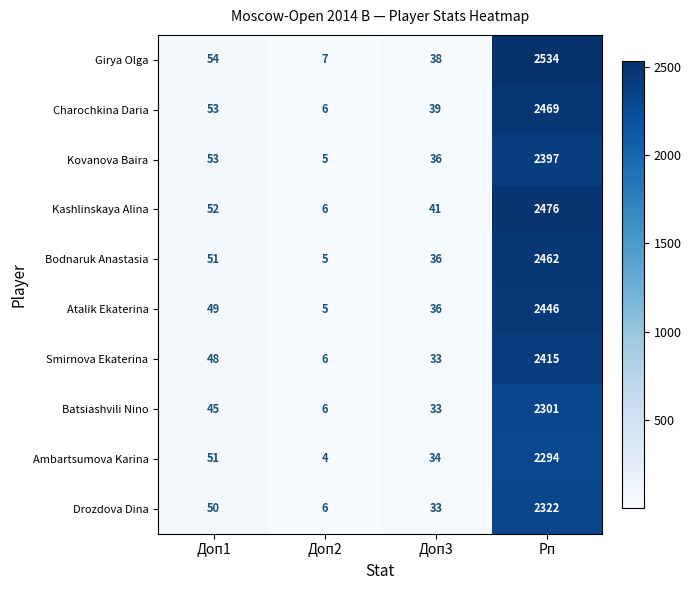

What is the sum of all Charochkina Daria values?

2567